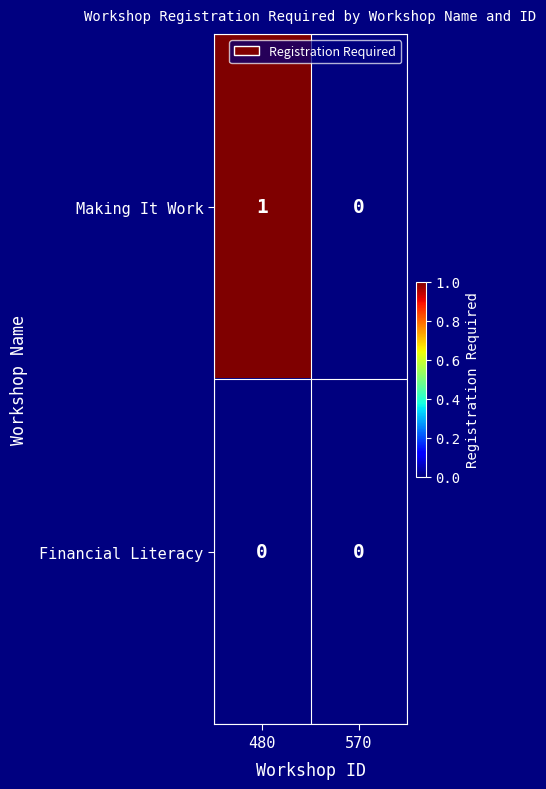

Reading right to left, extract all data points from this chart.

Making It Work: 570=0	480=1
Financial Literacy: 570=0	480=0